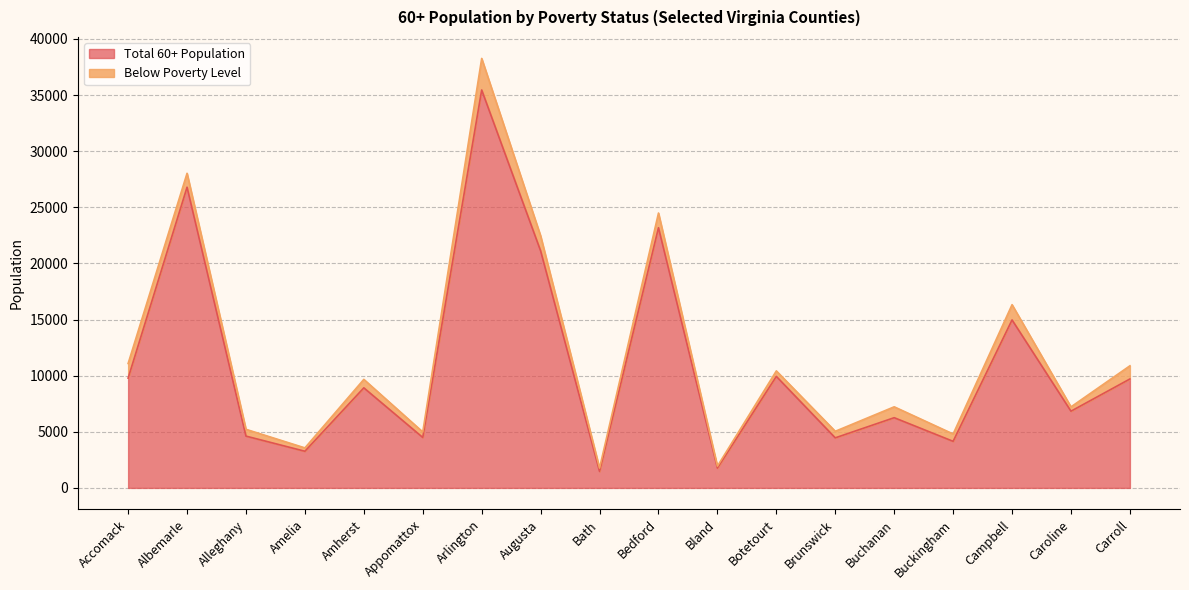

Where does the data first go above 8915?

Accomack